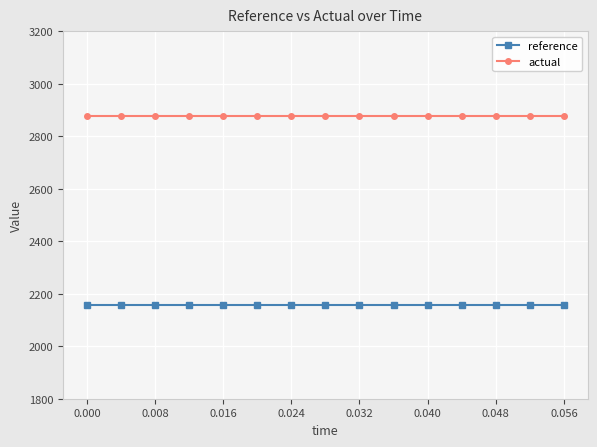

List the series in order of their peak value, highest first.

actual, reference